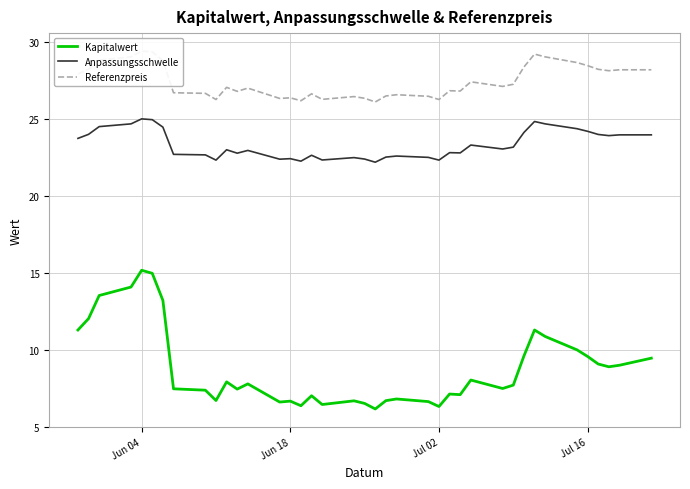

What are all the series names shown in the legend?

Kapitalwert, Anpassungsschwelle, Referenzpreis